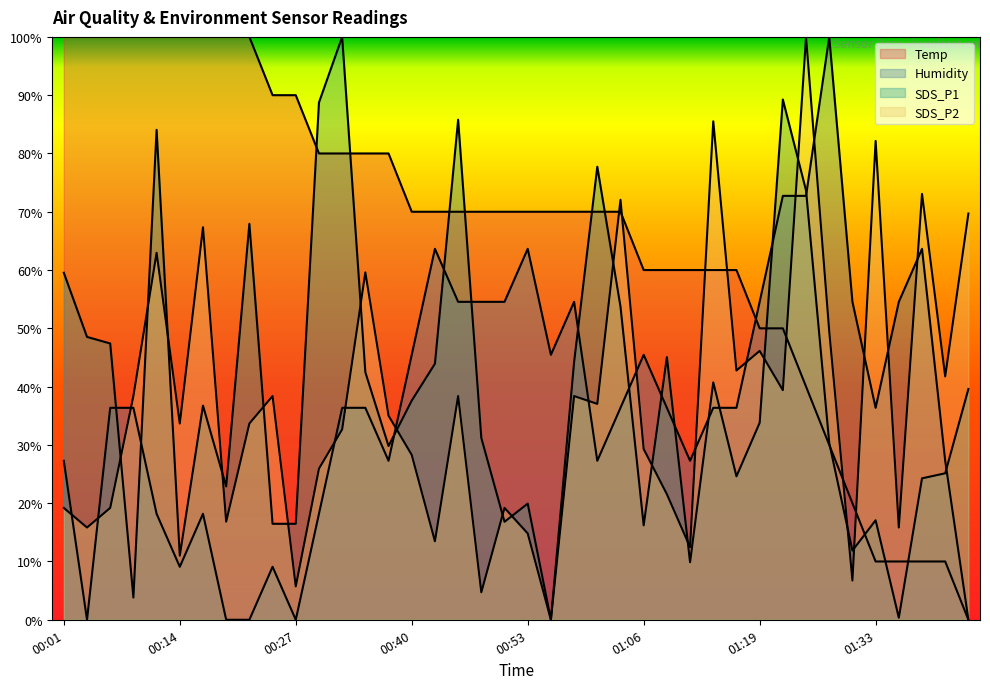

How many values in SDS_P1 are above zero?

39